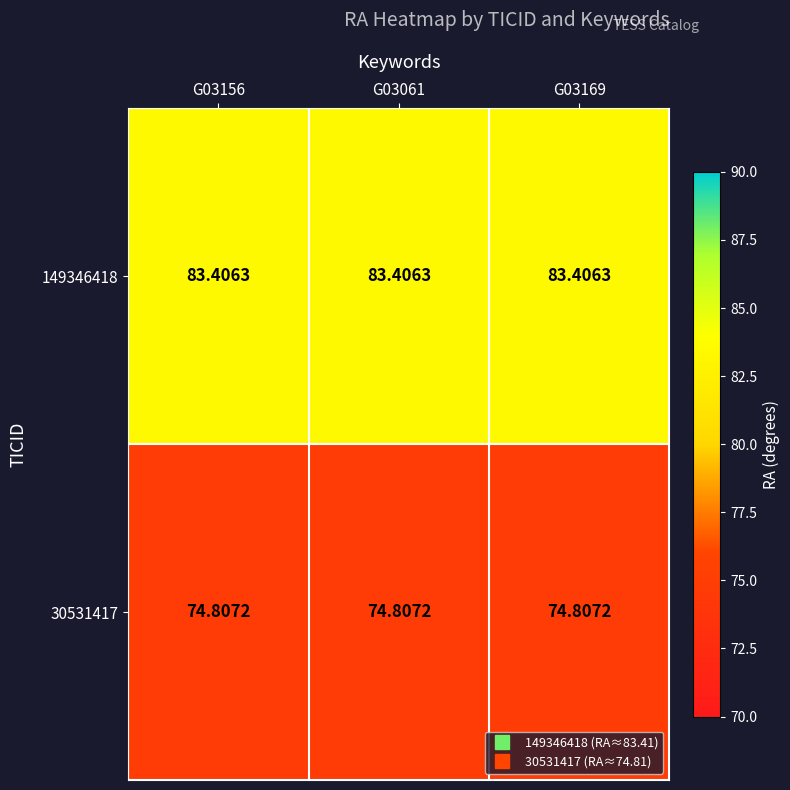

Is the value of 149346418 at G03156 greater than the value of 30531417 at G03156?

Yes